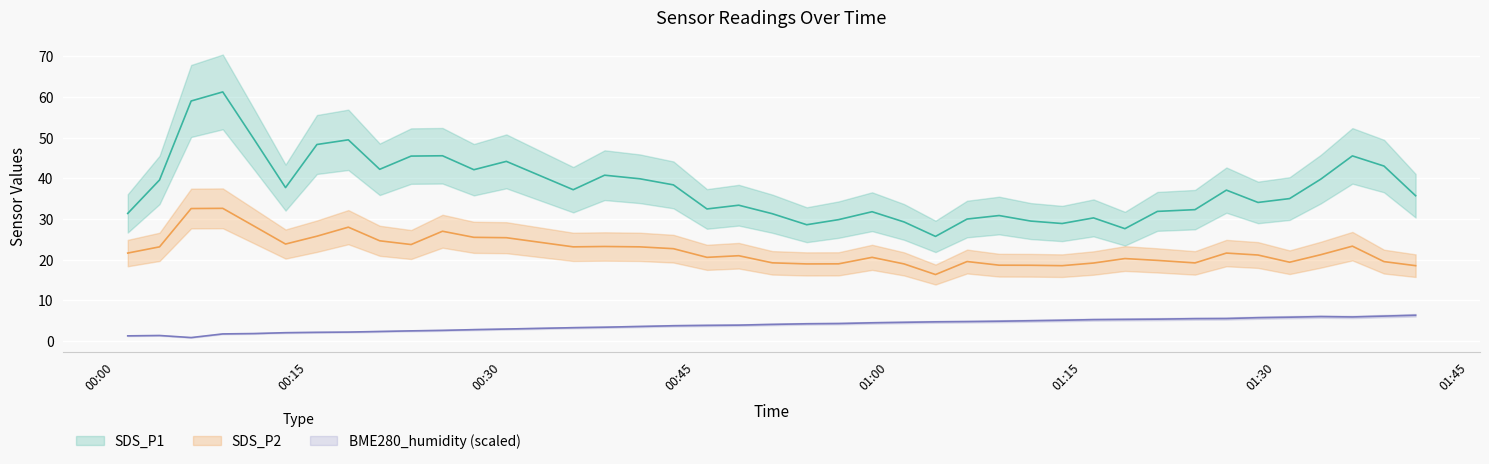

True or false: SDS_P2 and SDS_P1 cross at least once.

False